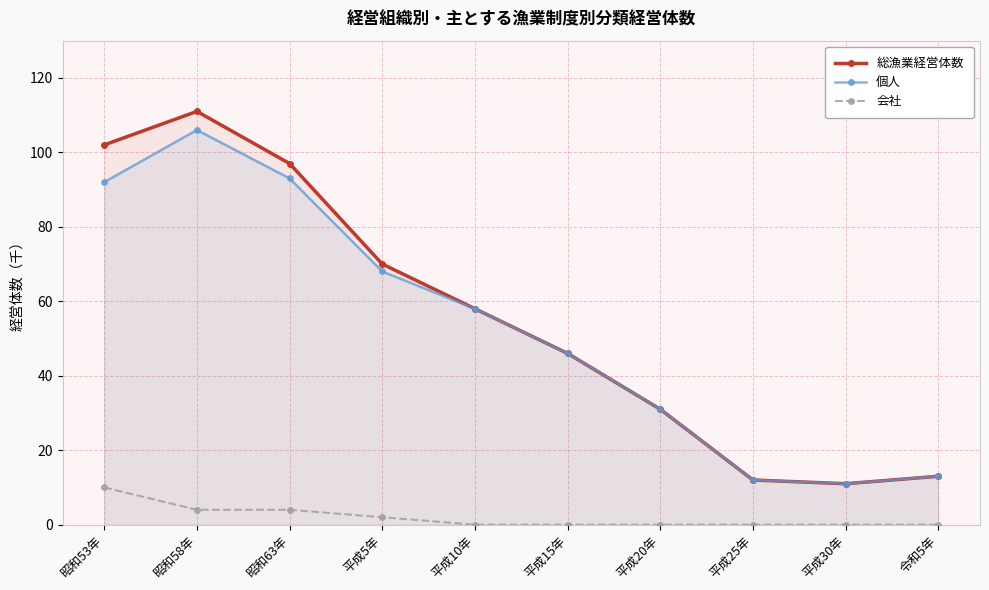

The value of 会社 at 平成25年 is -6. True or false?

False